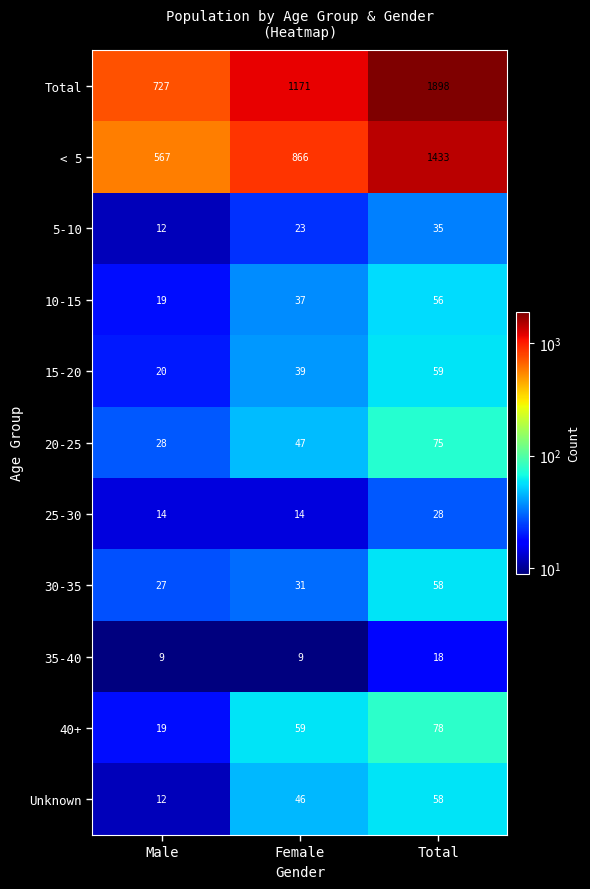

The value of < 5 at Male is 567. True or false?

True